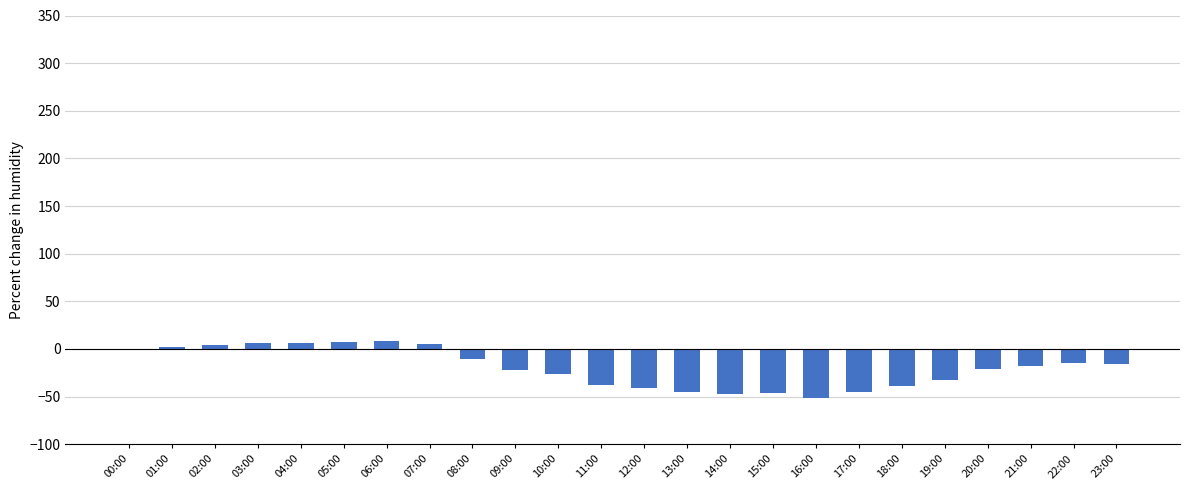

What is the change in value from 00:00 to 23:00?

-16.0